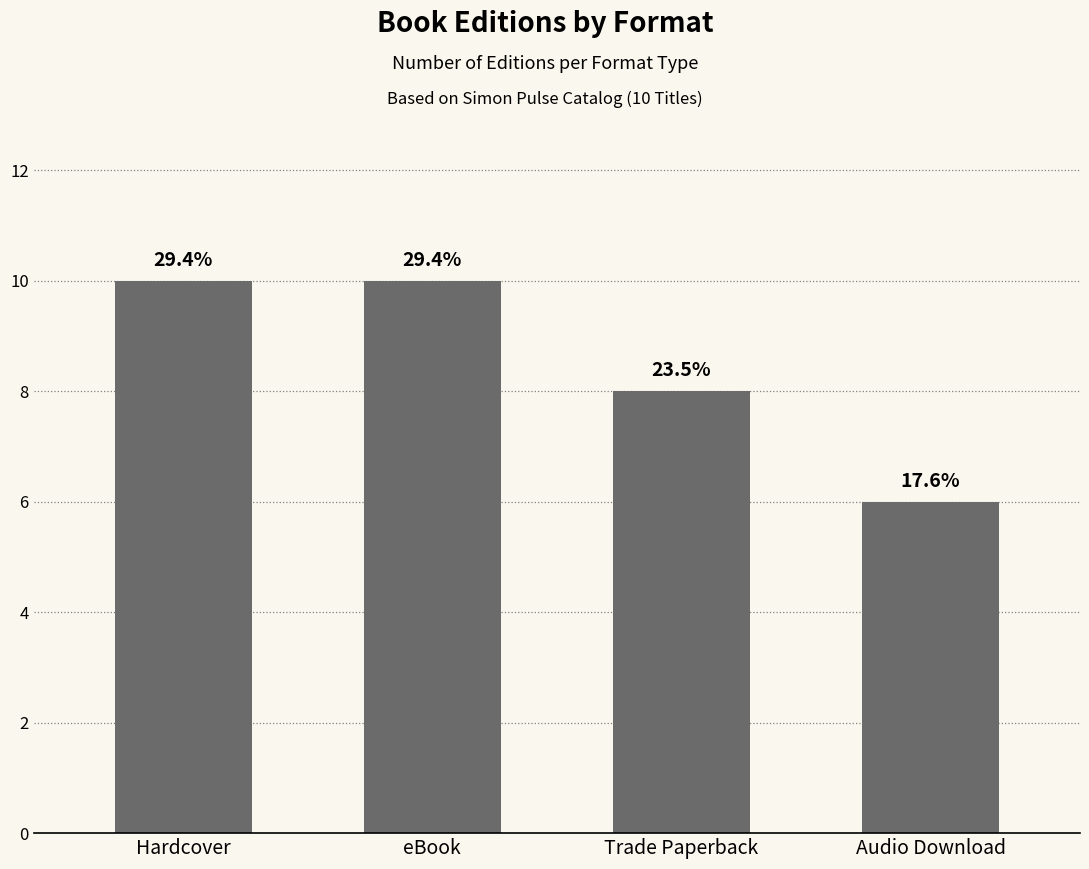

What is the label of the 2nd bar from the right?

Trade Paperback